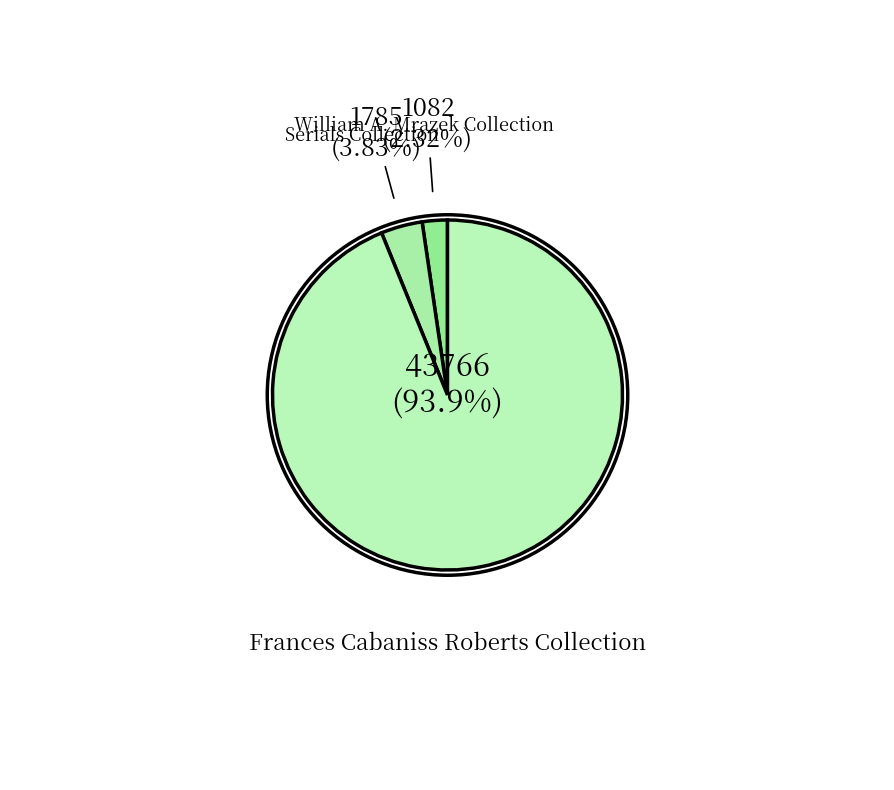

Which slice is the largest?

Frances Cabaniss Roberts Collection